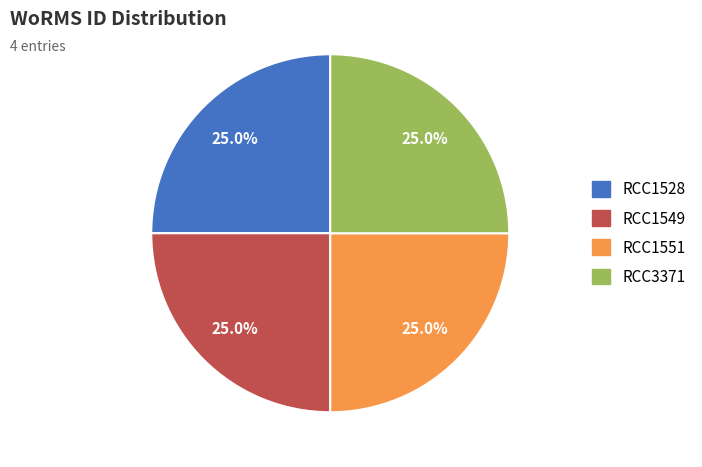

What is the total percentage of RCC1528 and RCC3371?

50.0%